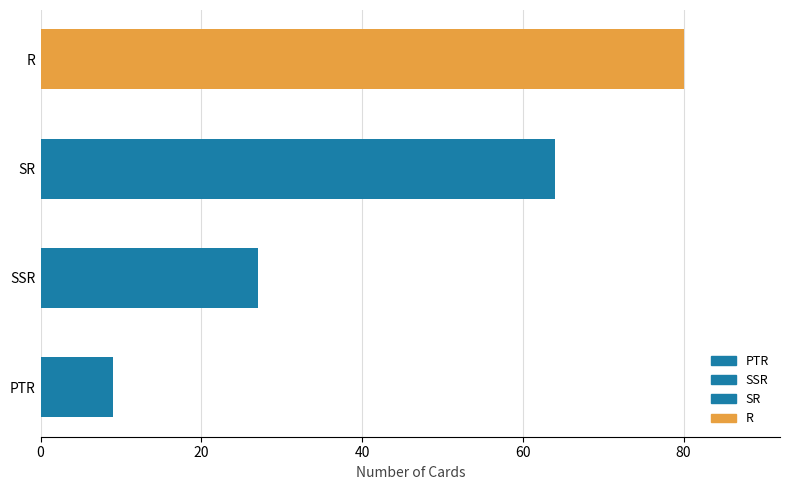

Rank the categories by value from lowest to highest.

PTR, SSR, SR, R